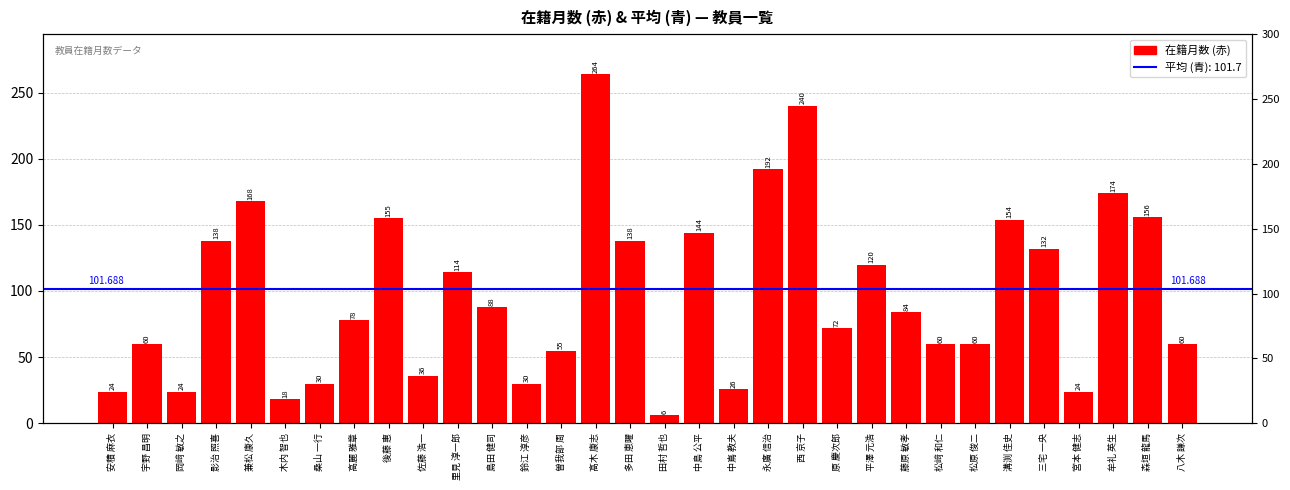

Reading left to right, transcribe all the data shown in this chart.

24	60	24	138	168	18	30	78	155	36	114	88	30	55	264	138	6	144	26	192	240	72	120	84	60	60	154	132	24	174	156	60